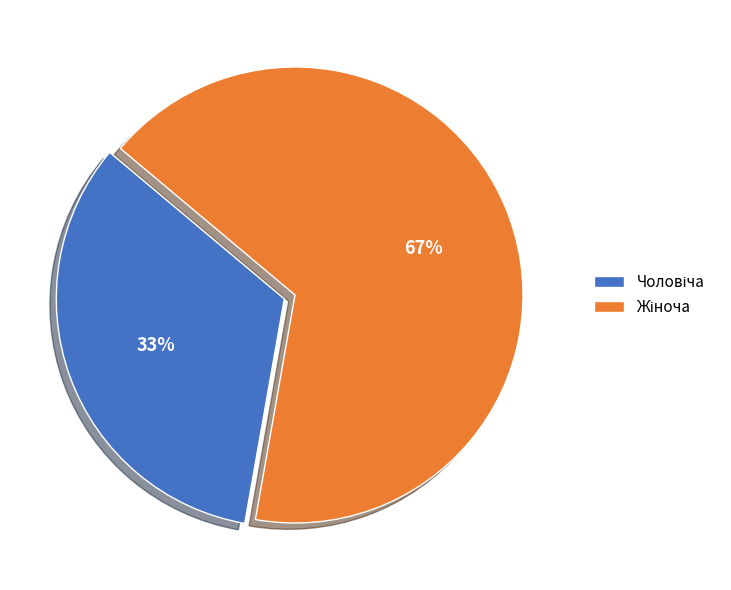

Is there a majority slice in this chart?

Yes